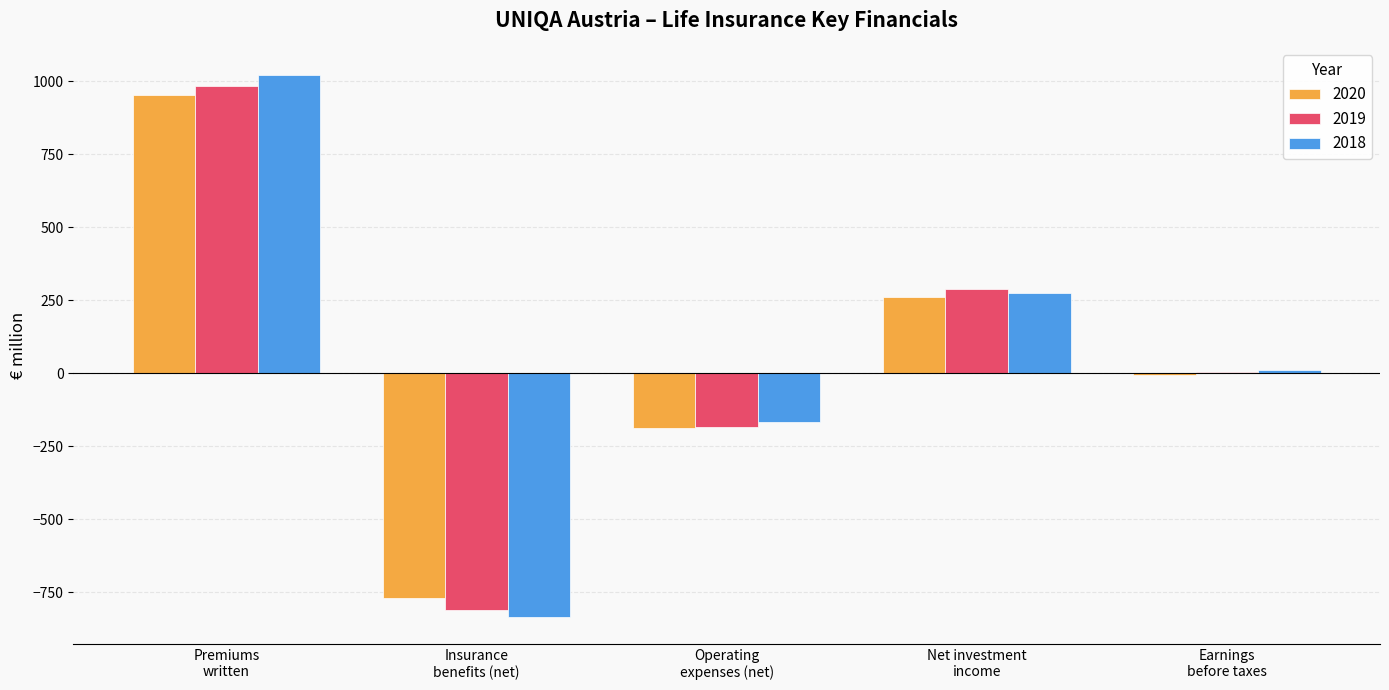

Which label corresponds to the largest value in the chart?

Premiums
written